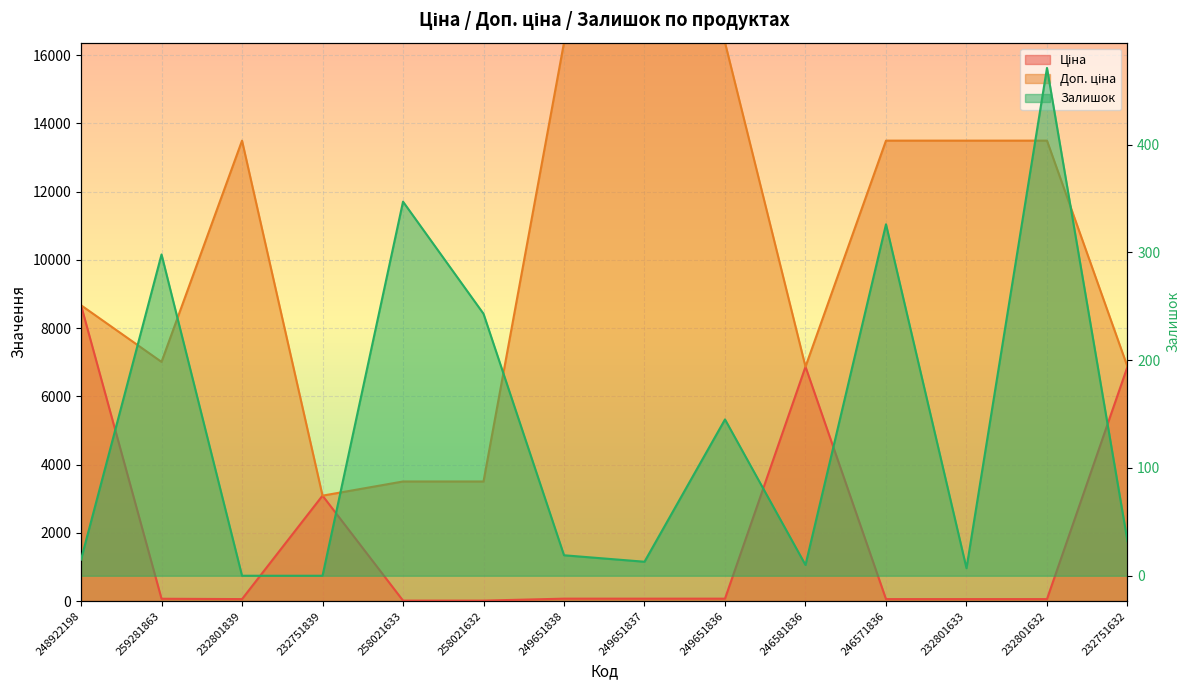

Which category has the lowest value in the Доп. ціна series?

232751839